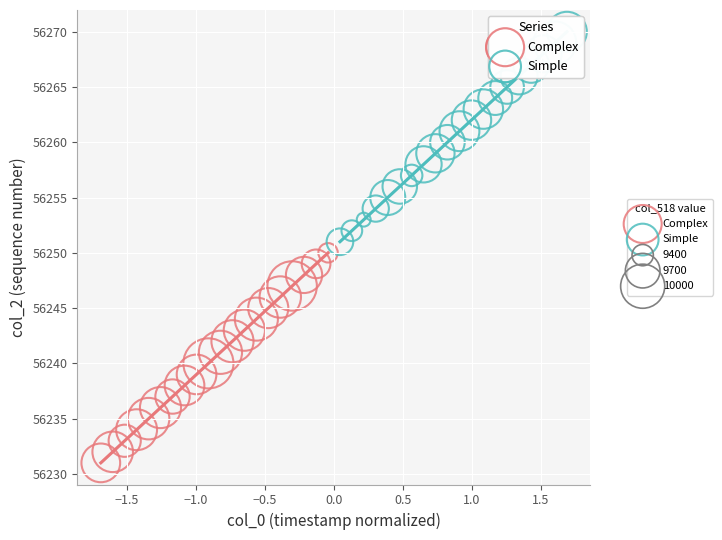

Which series reaches the minimum Y coordinate?

Complex